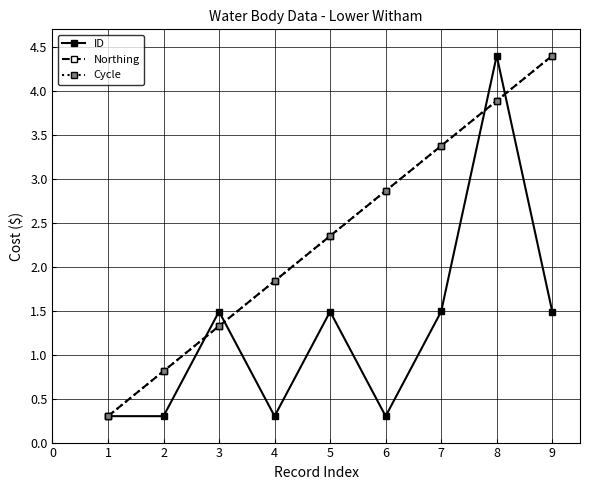

What is the difference between the second highest and second lowest values in the Cycle series?

3.1